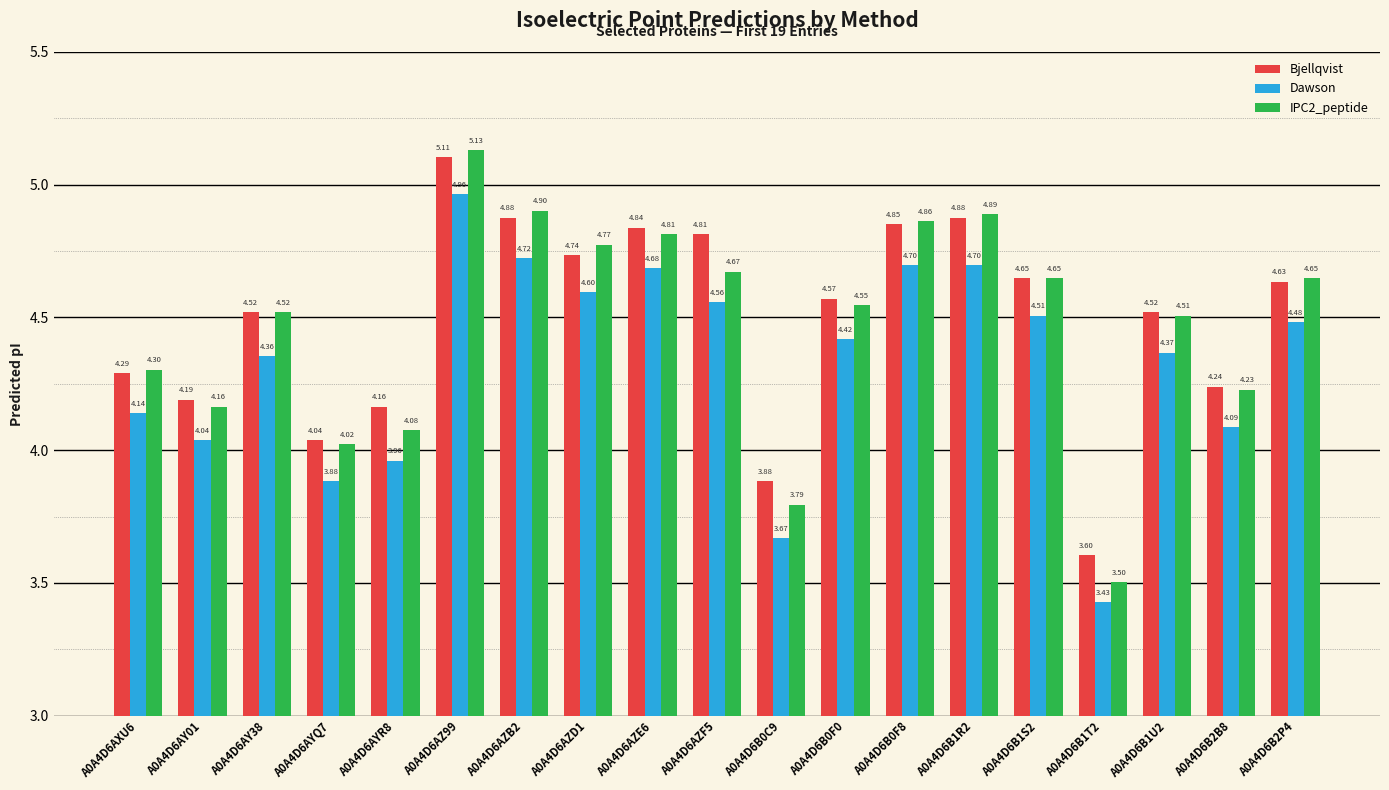

Which label corresponds to the largest value in the chart?

A0A4D6AZ99